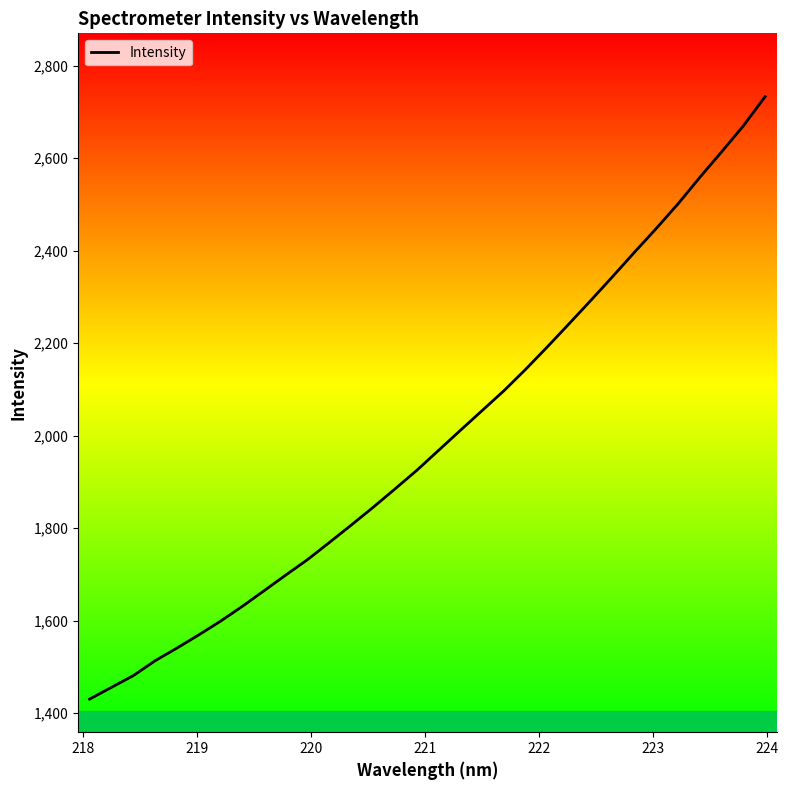

What is the maximum value shown in the chart?

2733.4